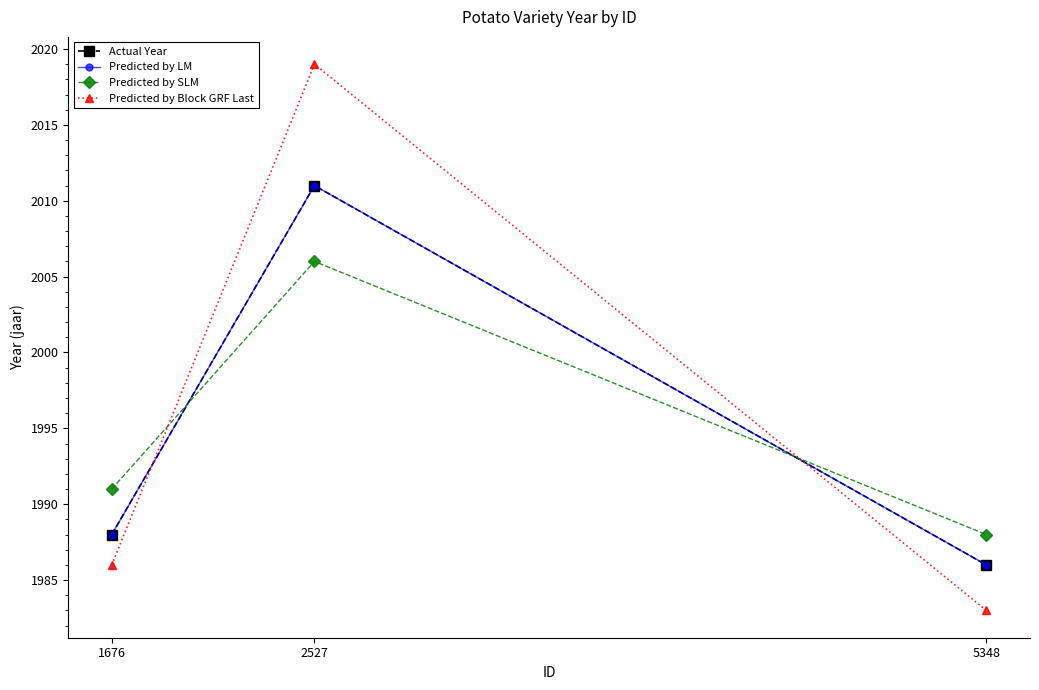

Is this an area chart (filled region under the line)?

No